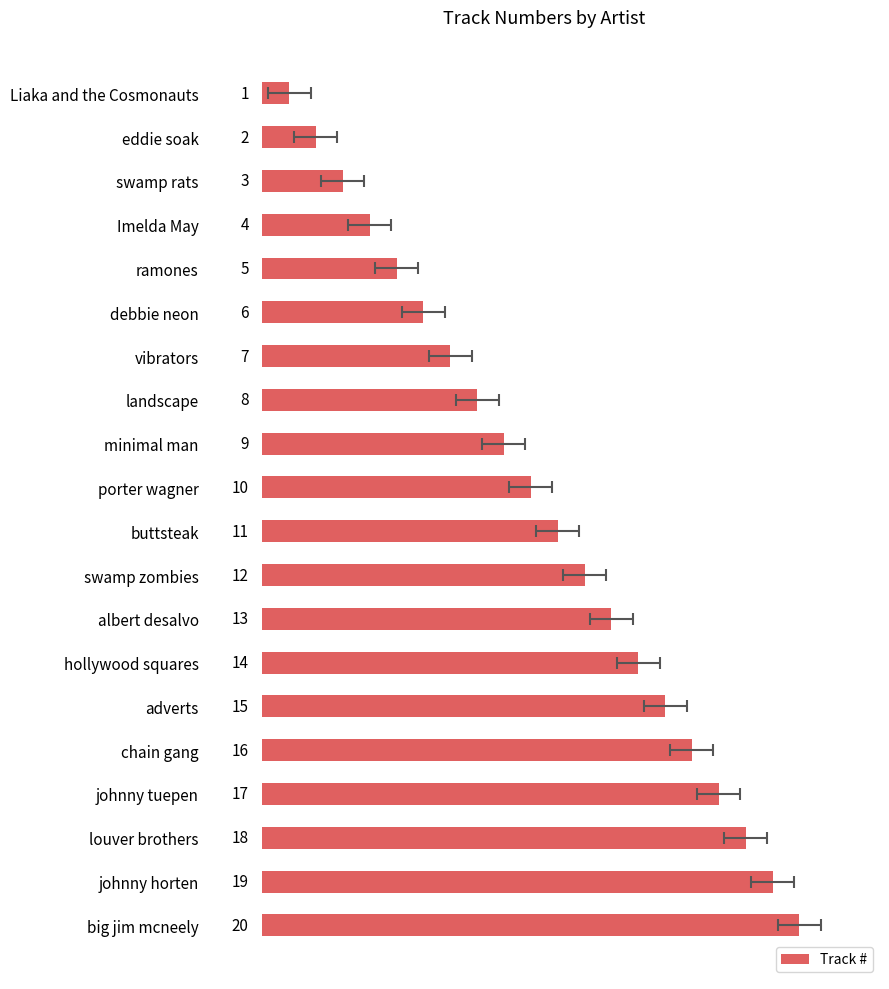

Reading left to right, list all the values displayed in this chart.

1	2	3	4	5	6	7	8	9	10	11	12	13	14	15	16	17	18	19	20